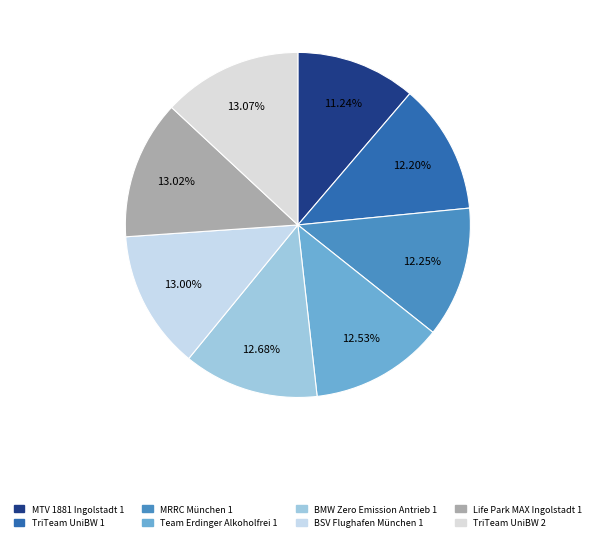

Is there a majority slice in this chart?

No